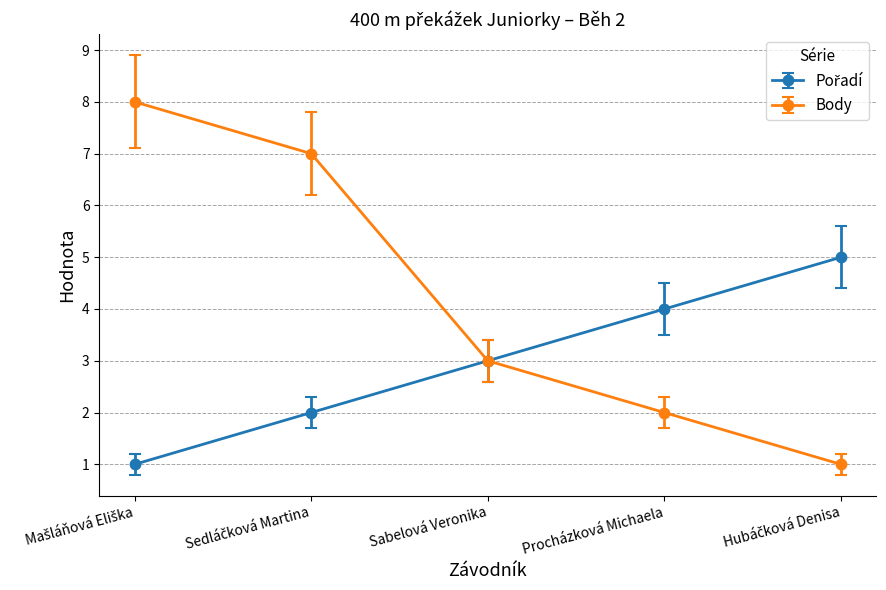

Which series has the largest range (max minus min)?

Body